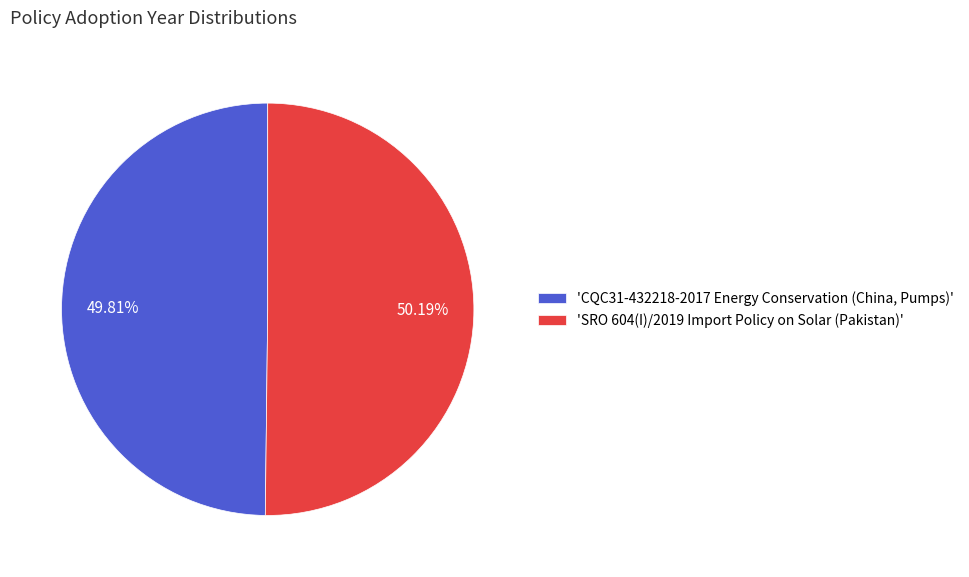

Is the sum of 'CQC31-432218-2017 Energy Conservation (China, Pumps)' and 'SRO 604(I)/2019 Import Policy on Solar (Pakistan)' greater than half?

Yes